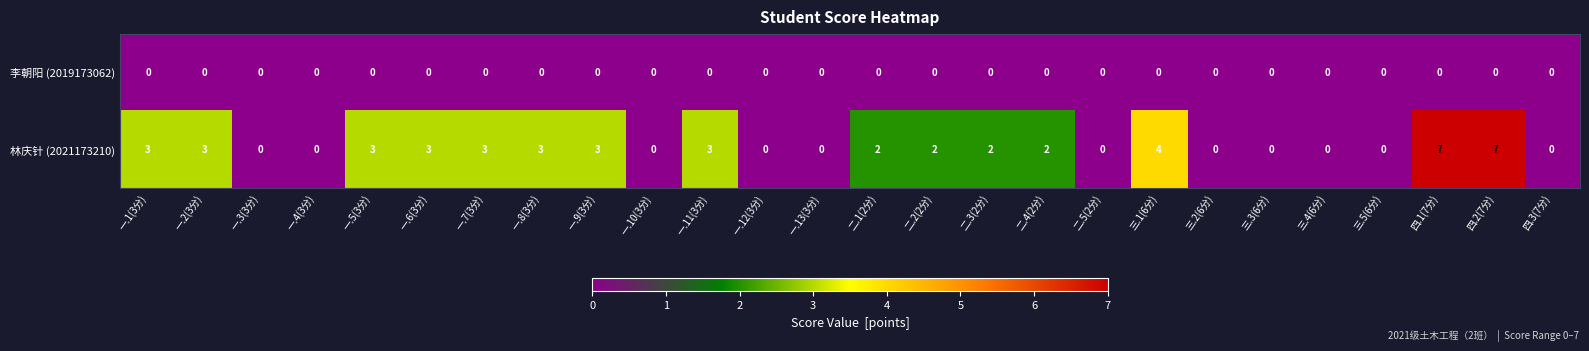

Which series has the largest total across all categories?

林庆针 (2021173210)